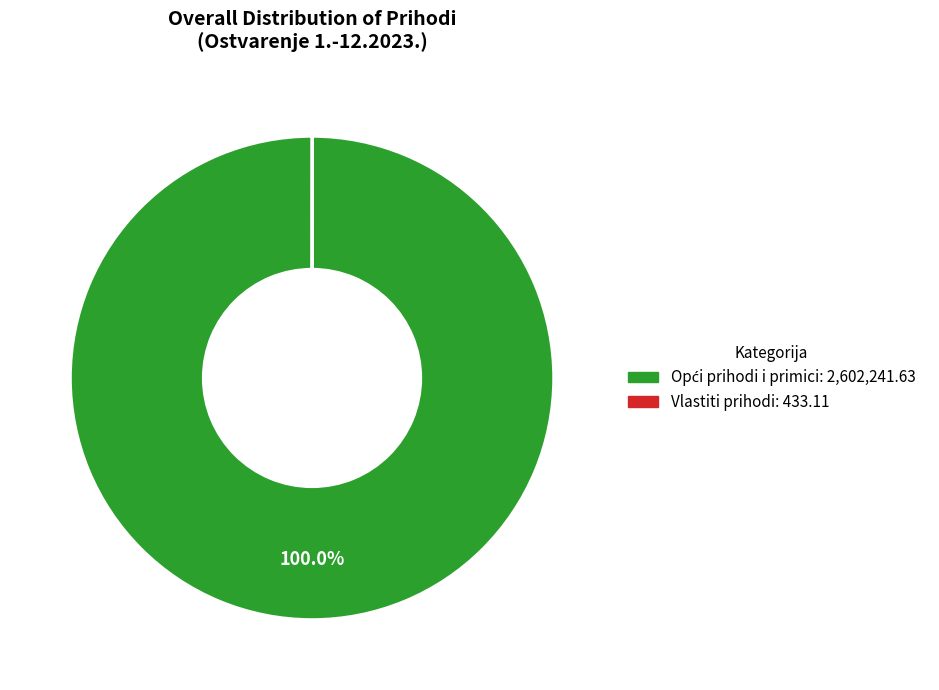

Is there any slice that represents more than half of the pie?

Yes